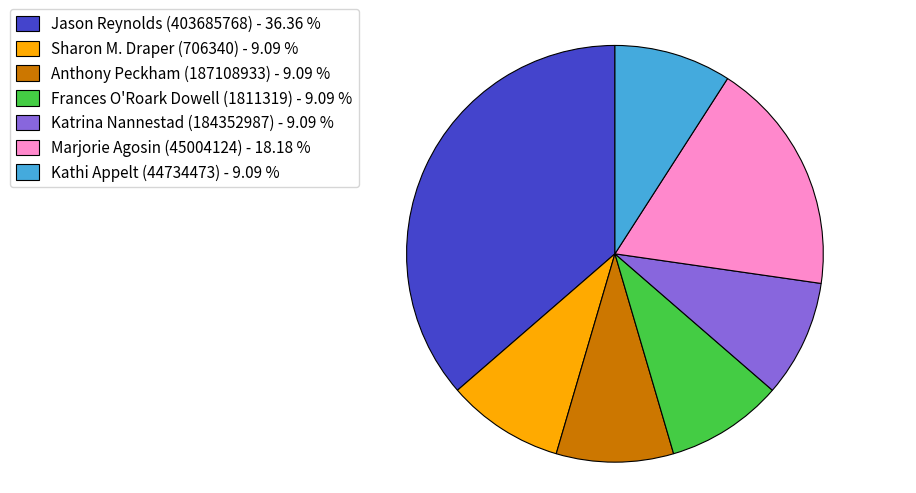

Between Marjorie Agosin (45004124) and Sharon M. Draper (706340), which is larger?

Marjorie Agosin (45004124)